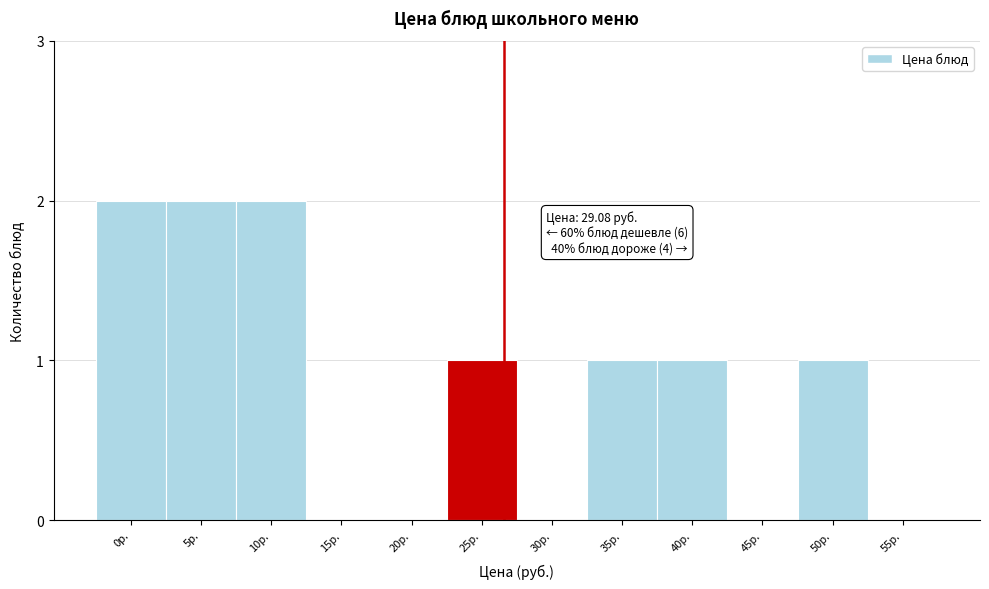

Reading right to left, list all the values displayed in this chart.

55р.=0	50р.=1	45р.=0	40р.=1	35р.=1	30р.=0	25р.=1	20р.=0	15р.=0	10р.=2	5р.=2	0р.=2